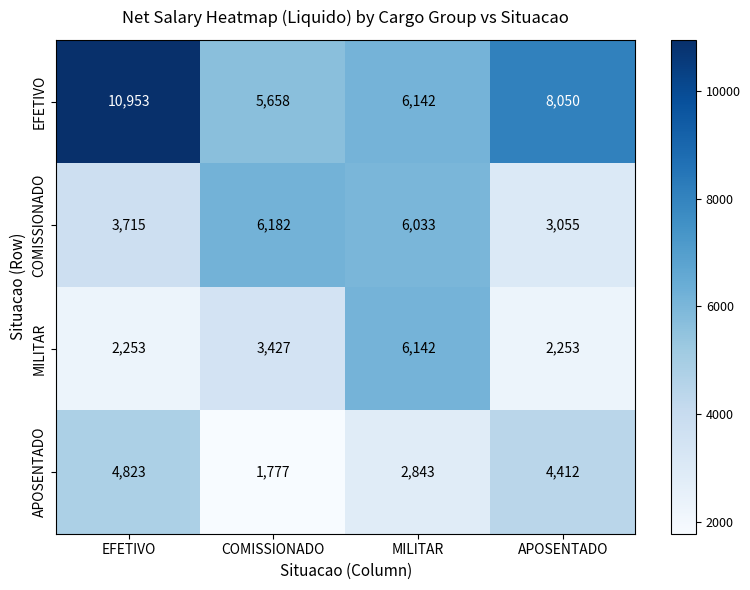

The MILITAR series shows 3166 at EFETIVO. True or false?

False